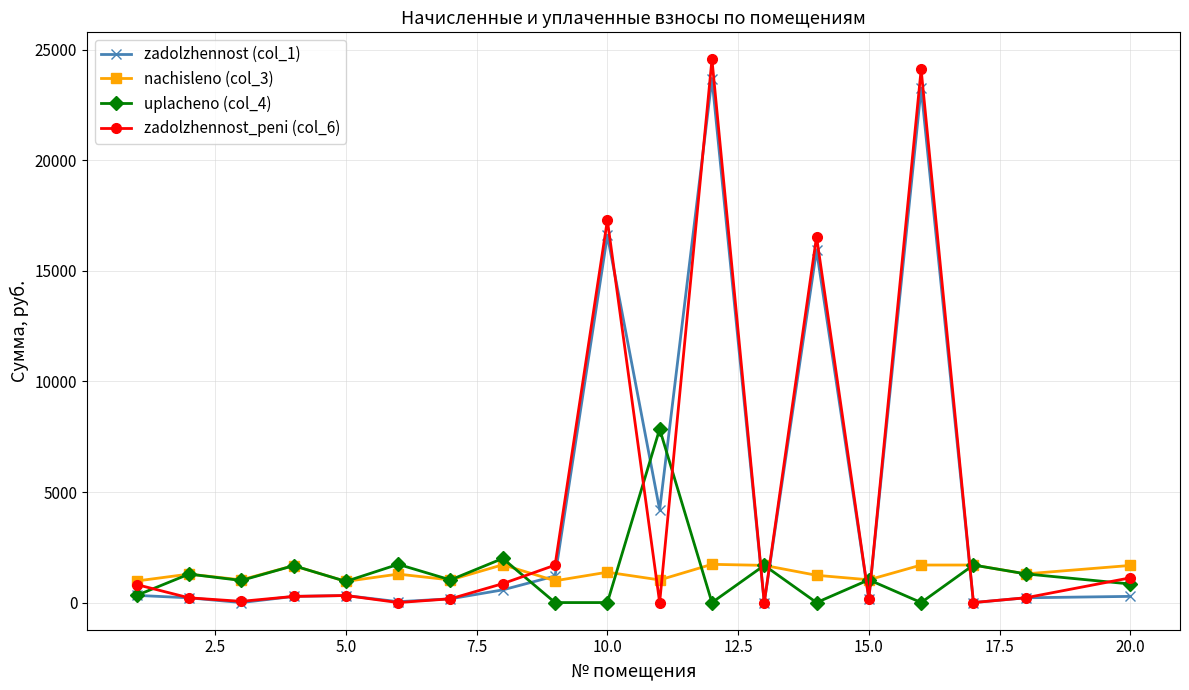

Which series has the largest range (max minus min)?

zadolzhennost_peni (col_6)